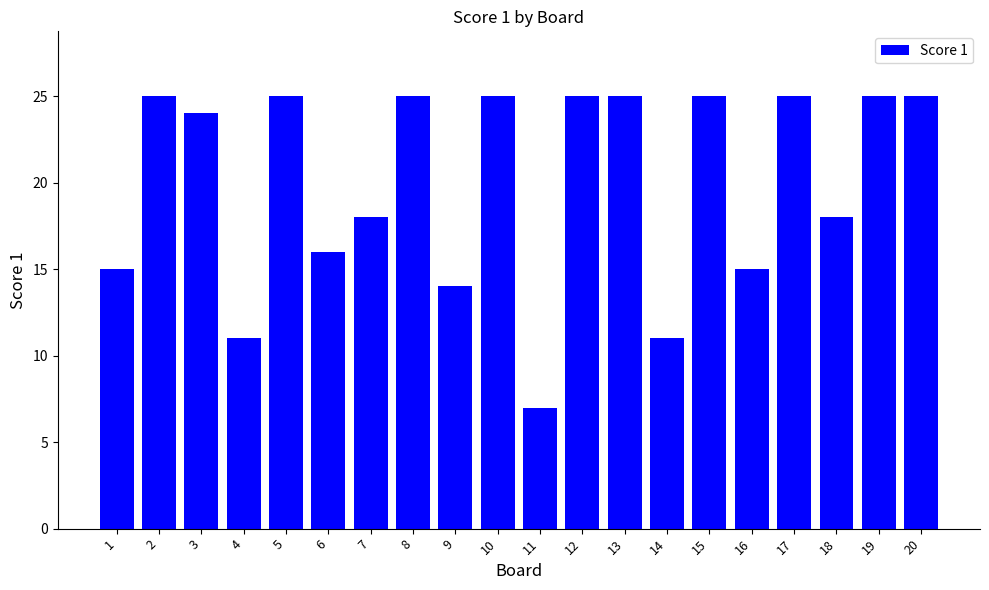

What is the sum of all values?

399